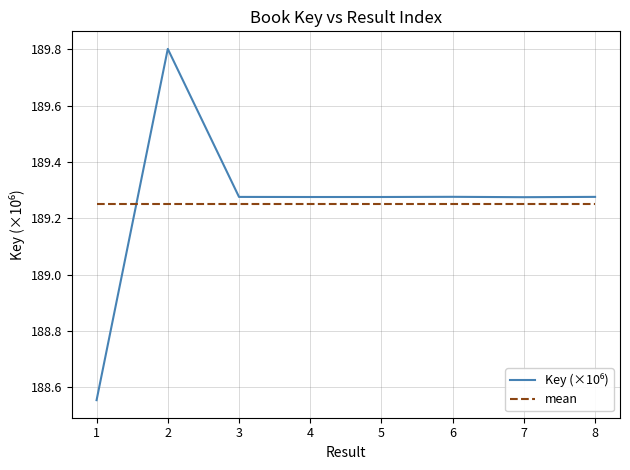

At which category does the chart reach its minimum across all series?

1